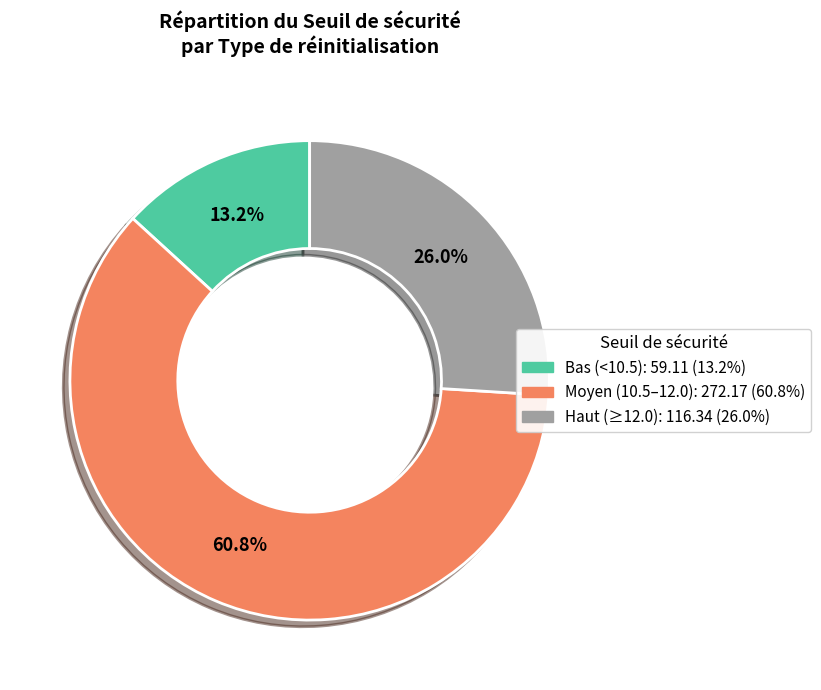

How much of the chart is everything except Moyen (10.5–12.0): 272.17 (60.8%)?

39.2%